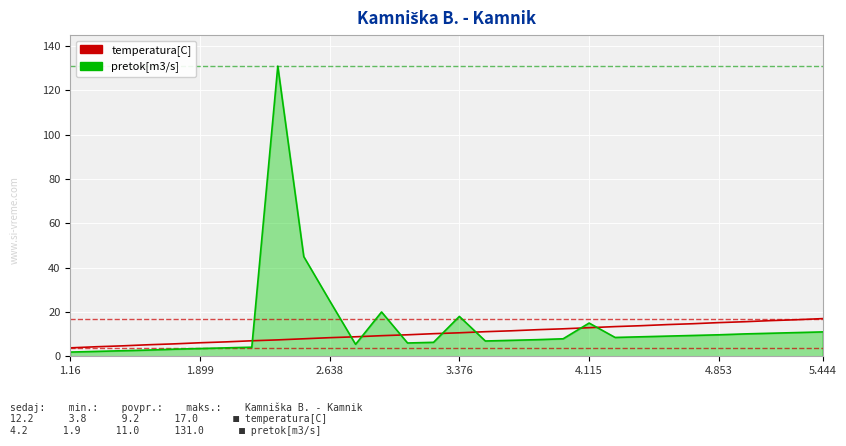

Which series has the largest range (max minus min)?

pretok[m3/s]